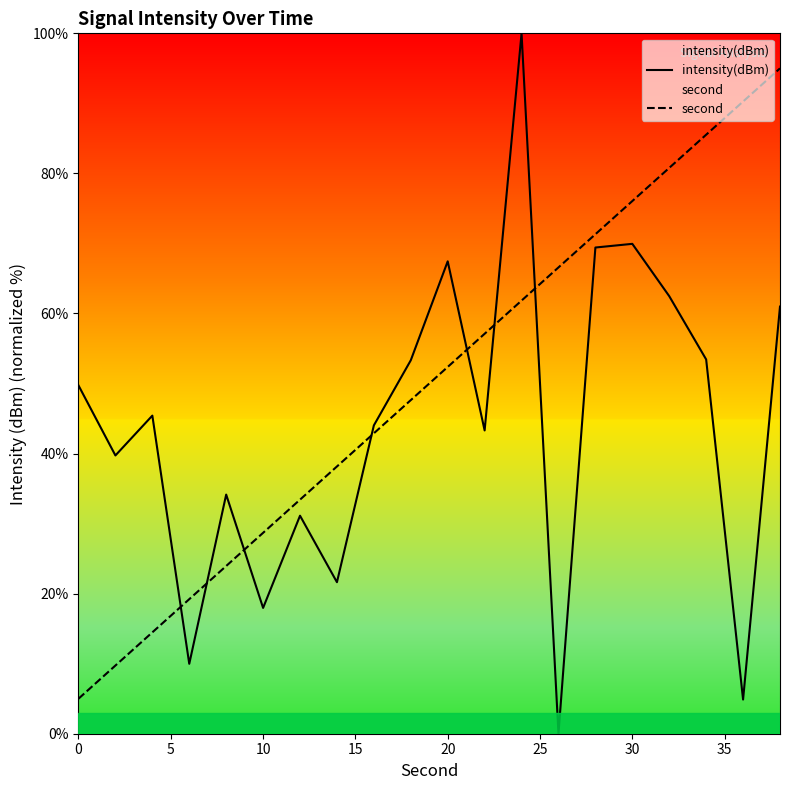

True or false: second has a value of 28.7 at 10.

True